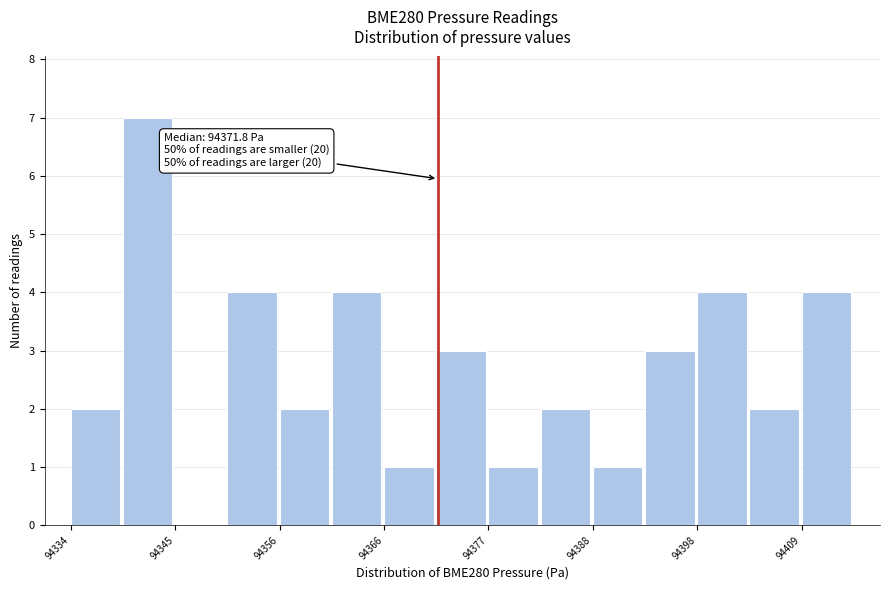

Read against the x-axis, roughly where is the centre of the tallest bar?

94342